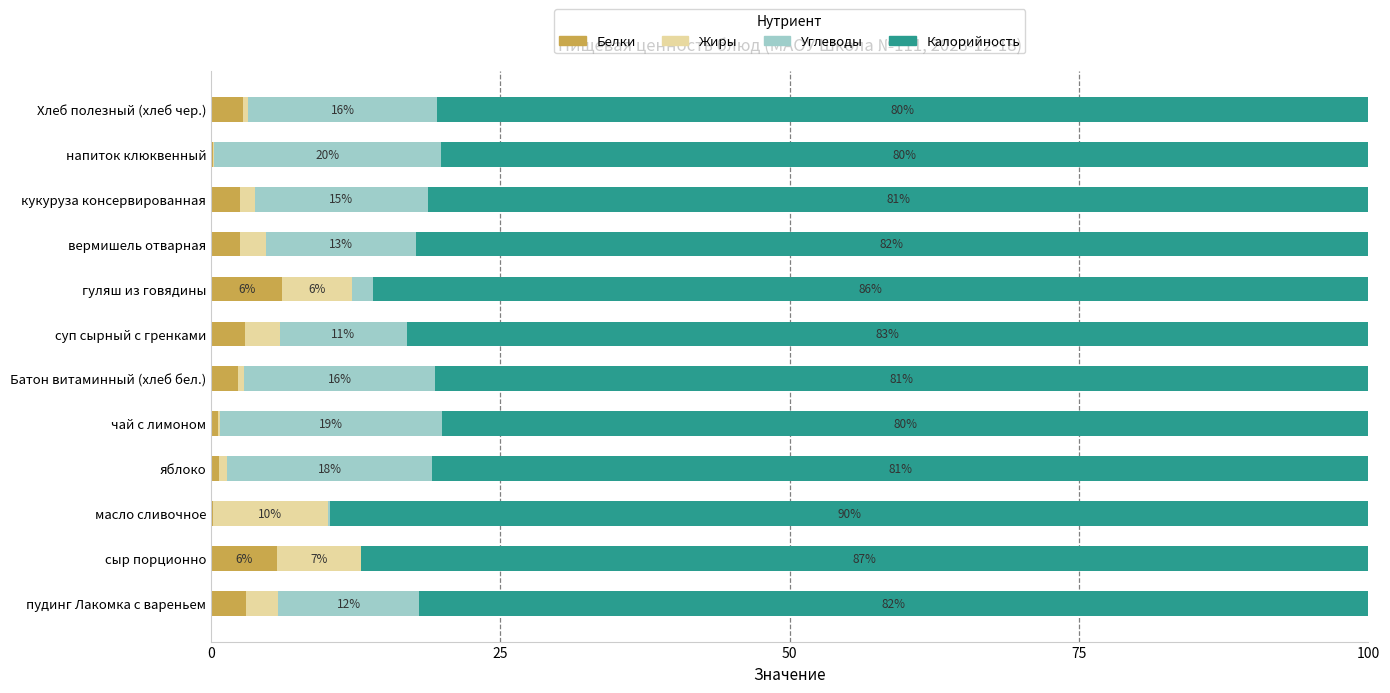

What is the total value across all series at масло сливочное?

100.0